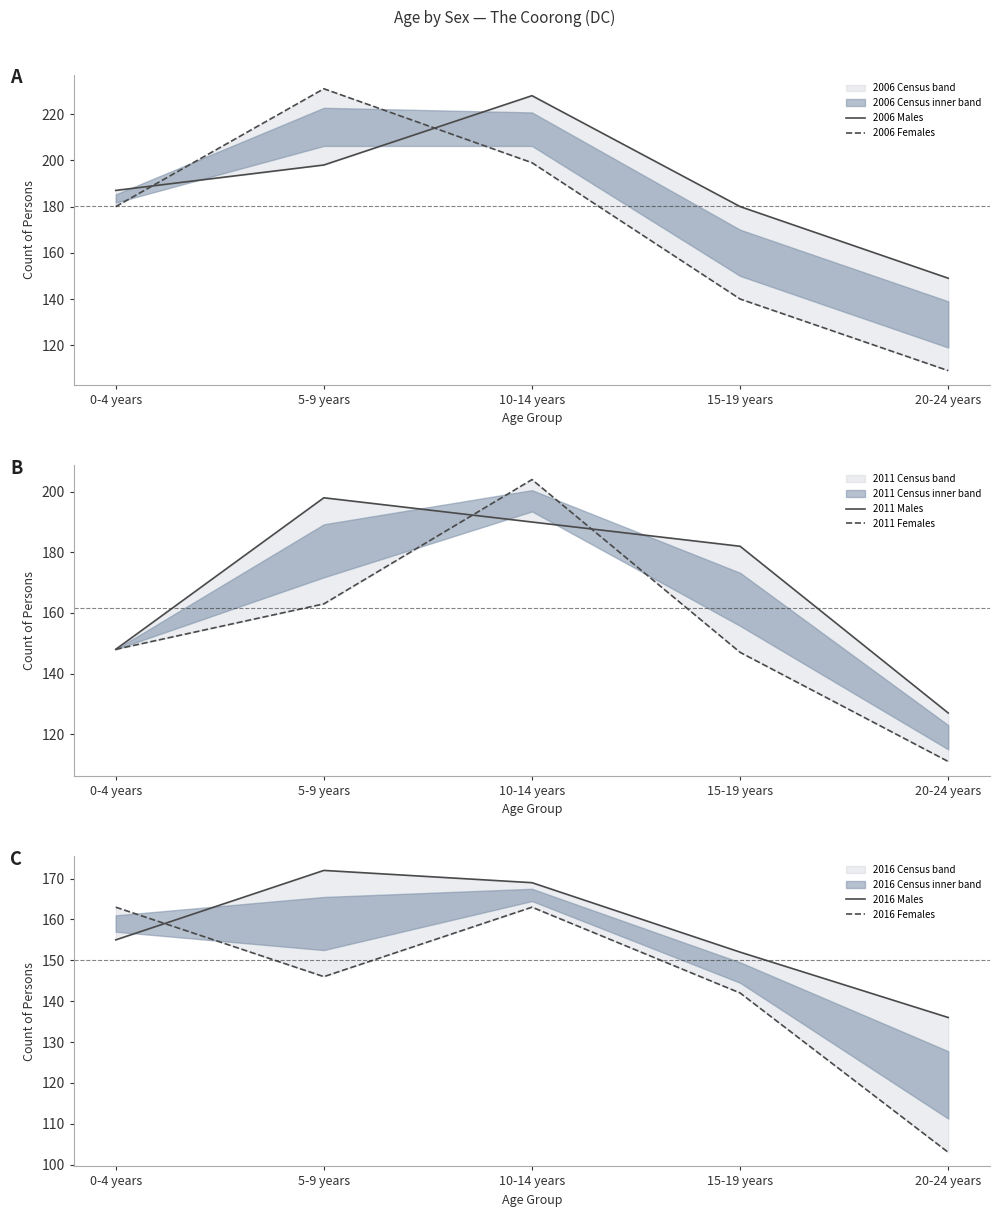

How many values in the 2011 Females series are below 148?

2